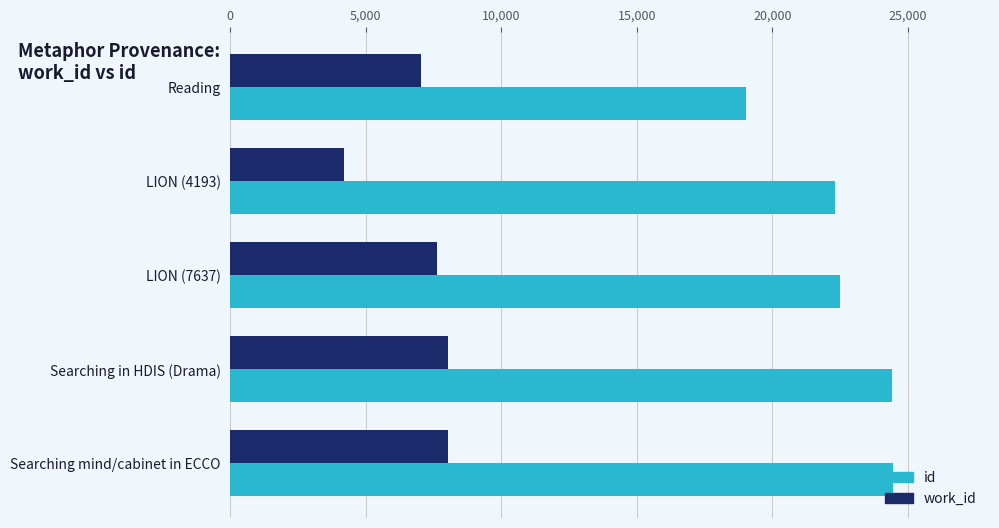

At which label is id closest to 21745?

LION (4193)